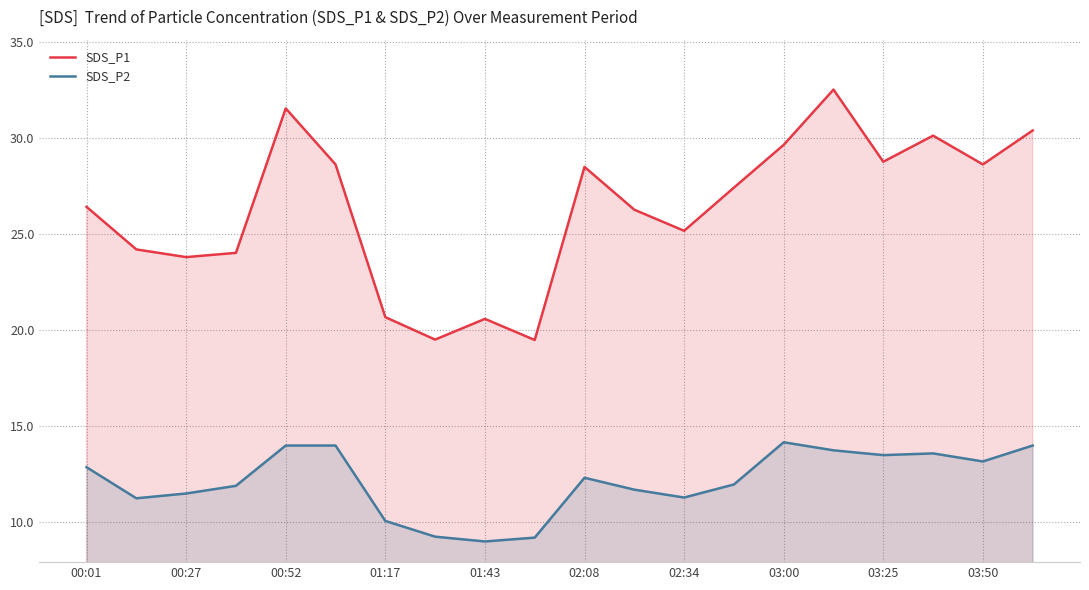

What is the lowest value of the SDS_P1 series?

19.5